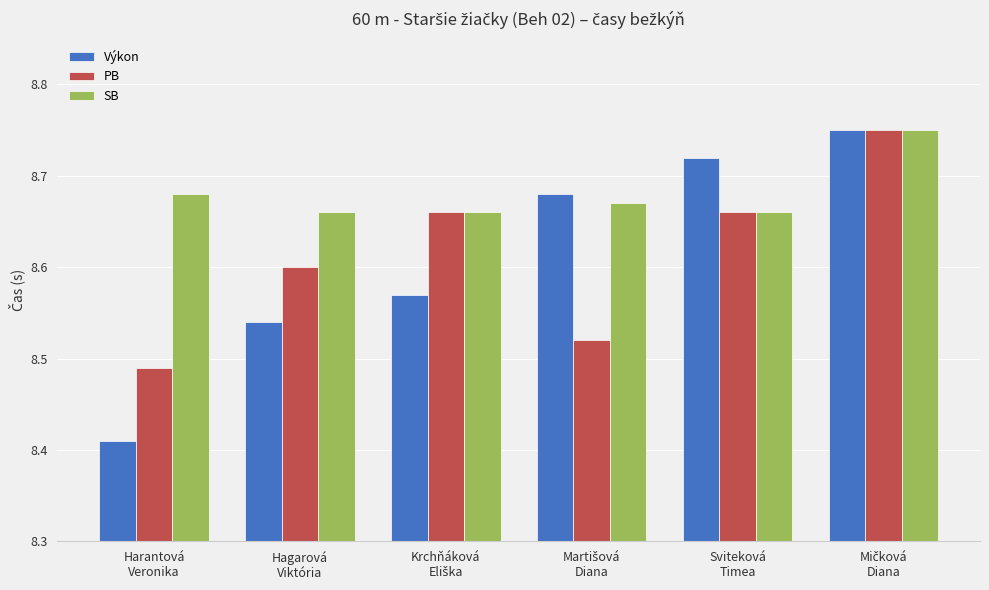

What is the difference between the second highest and second lowest values in the PB series?

0.1